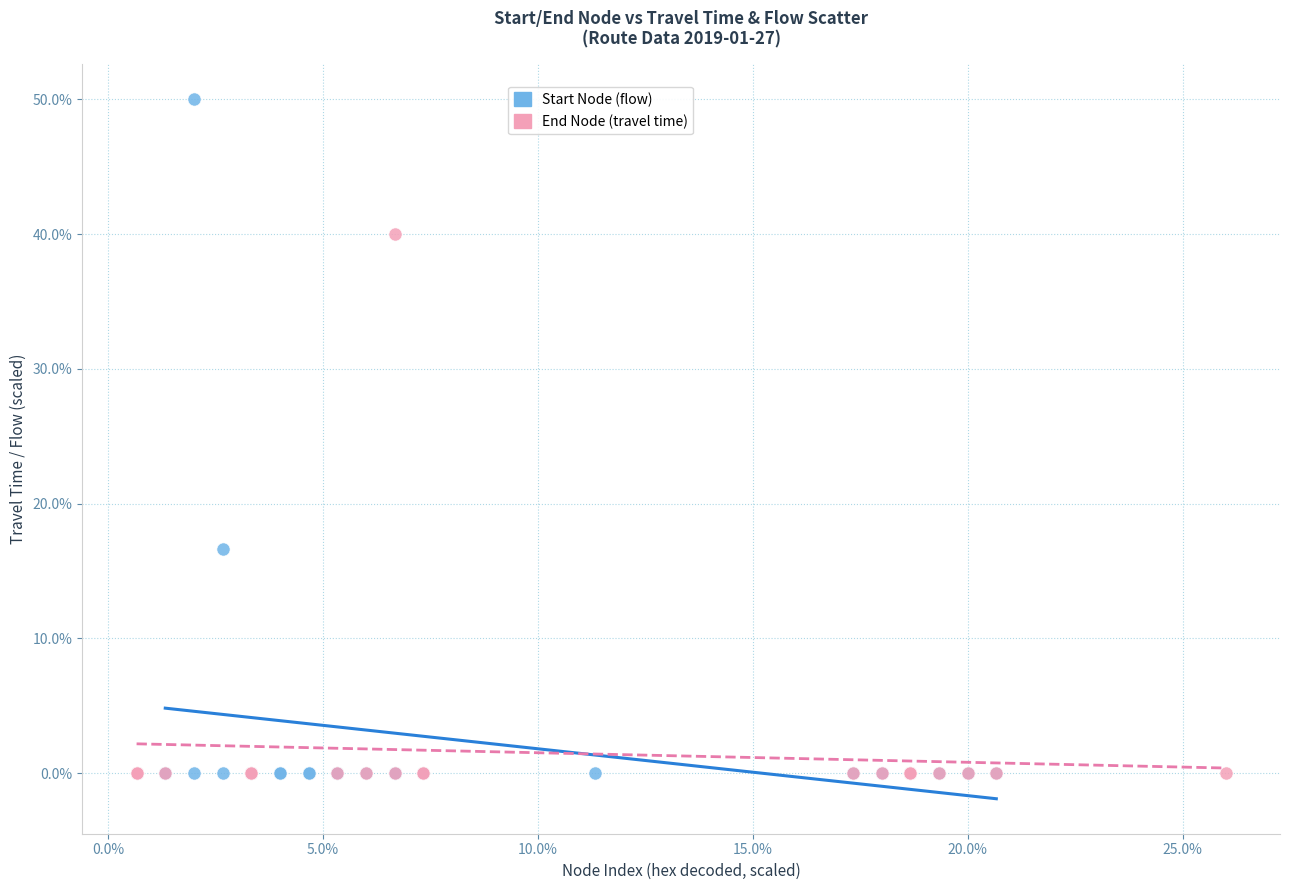

Which series contains the highest Y value?

Start Node (flow)